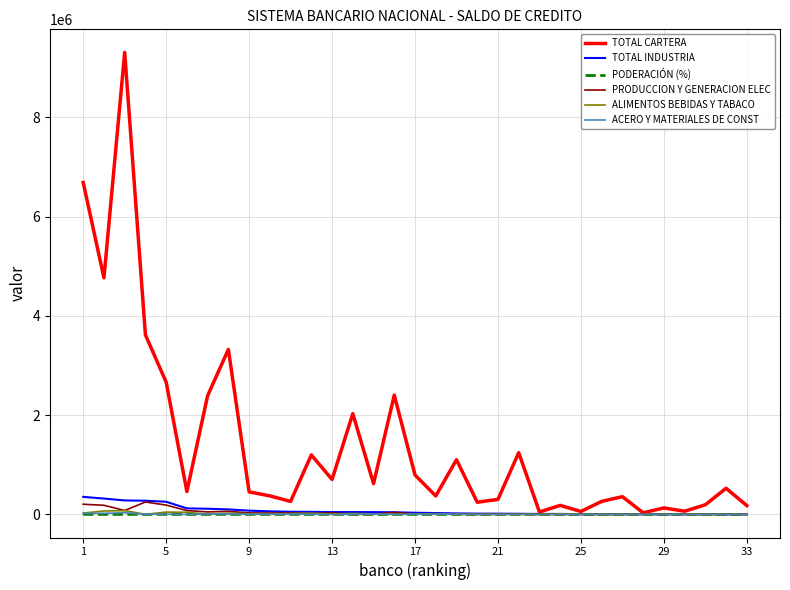

How many lines are shown in the chart?

6